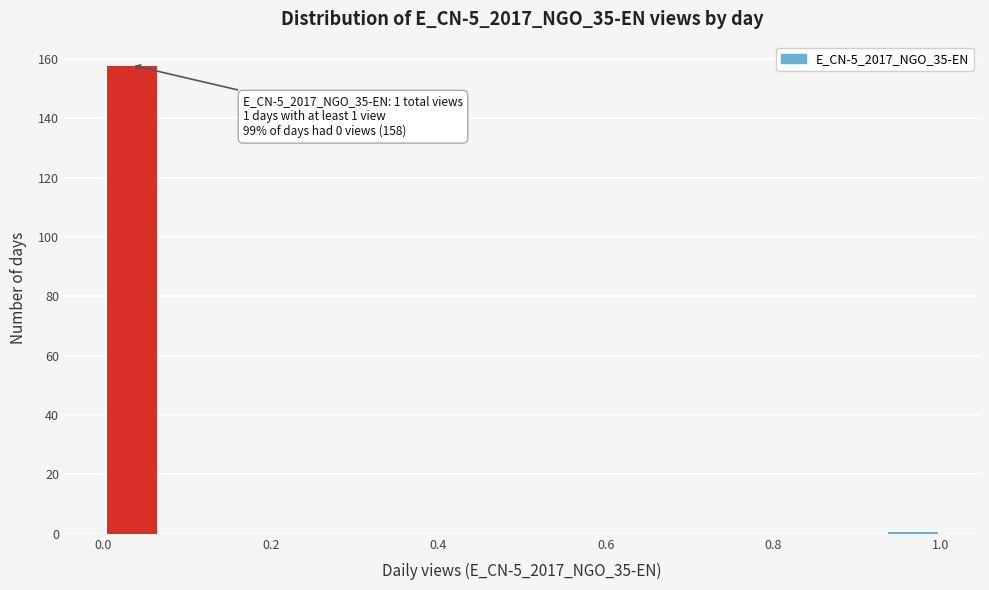

Read against the x-axis, roughly where is the centre of the tallest bar?

0.04